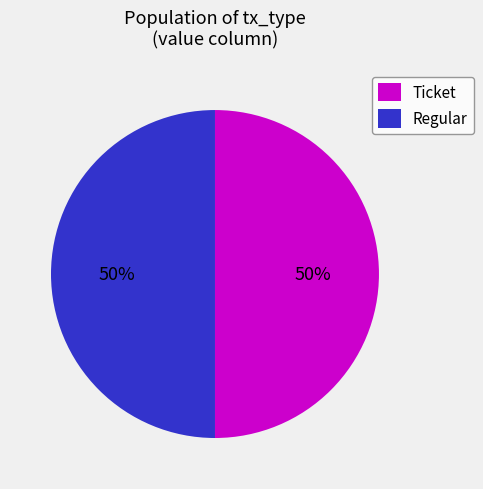

To the nearest percent, what is the average slice percentage?

50%